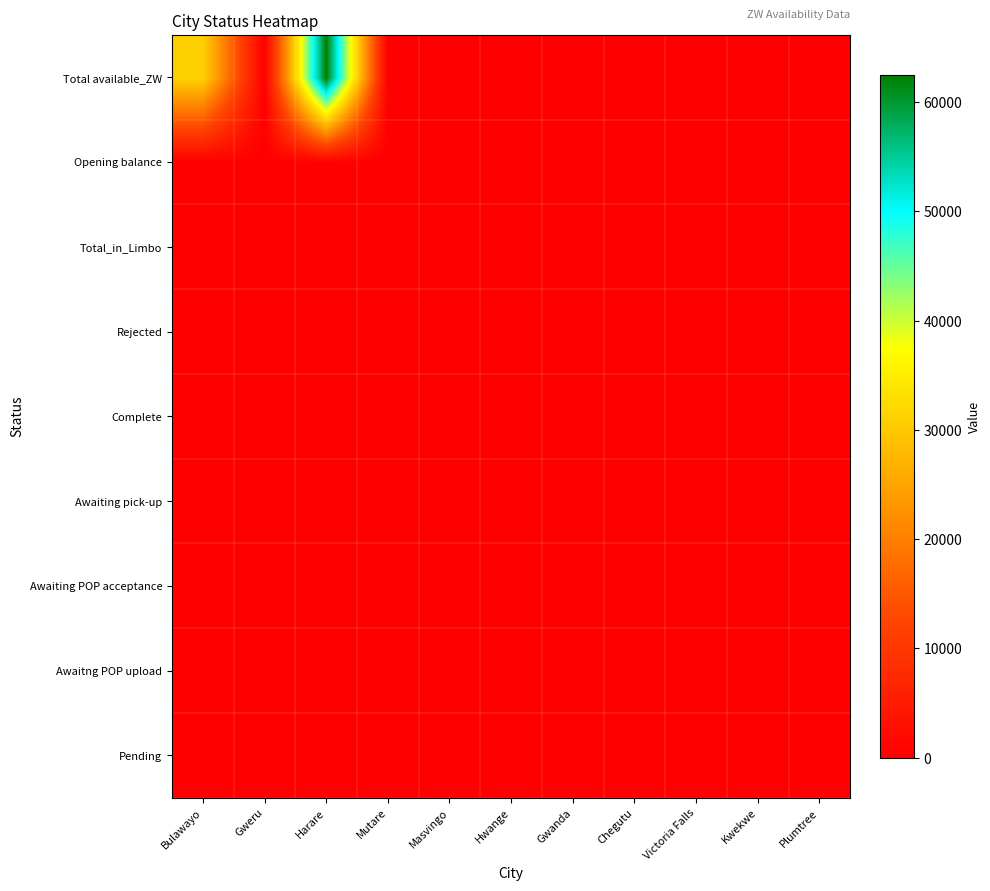

What is the spread (max minus min) of values at Masvingo?

28.9